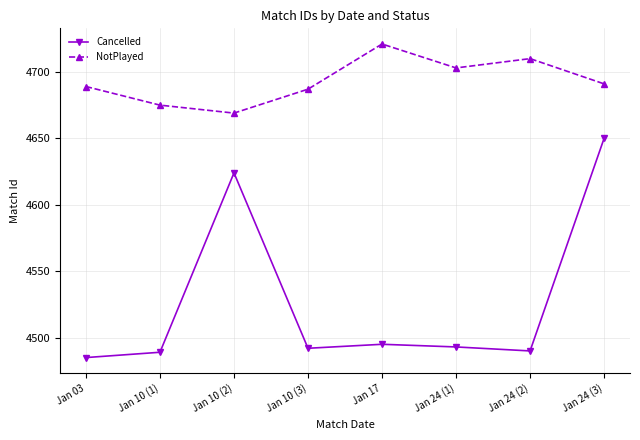

How many lines are shown in the chart?

2